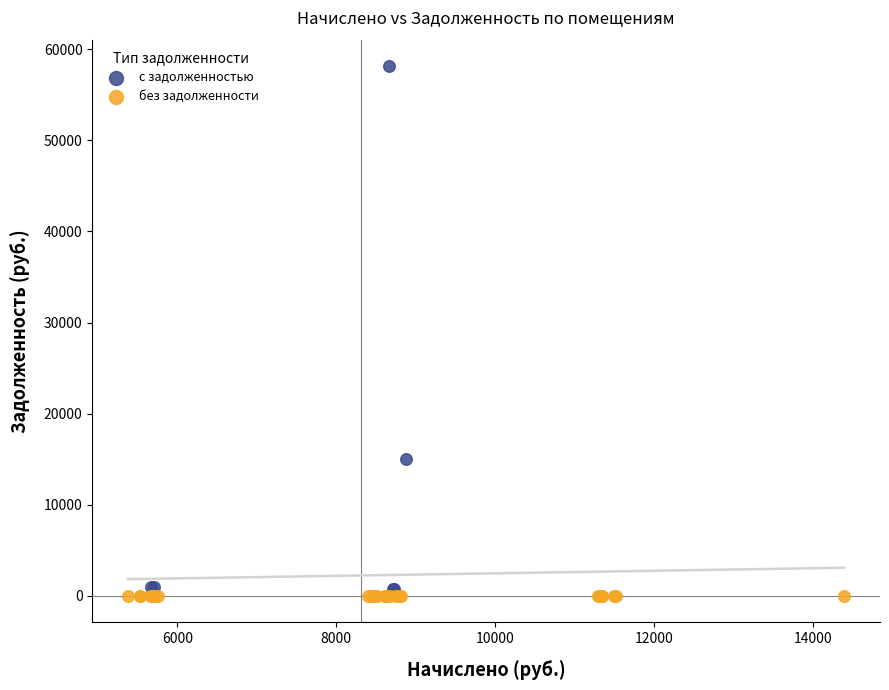

What are all the series names shown in the legend?

с задолженностью, без задолженности